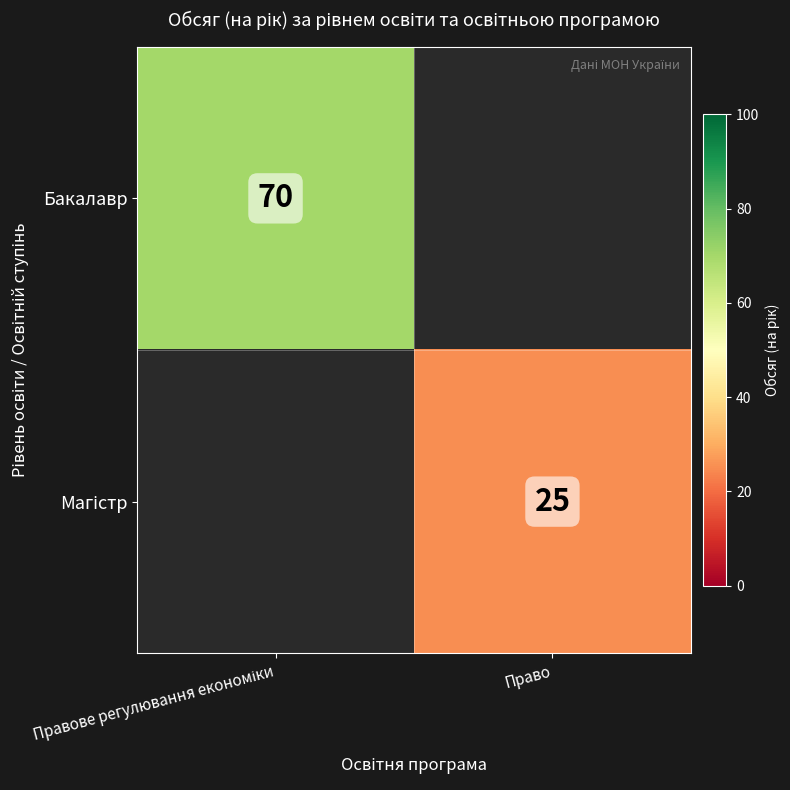

Which has a higher value, Право or Правове регулювання економіки?

Правове регулювання економіки